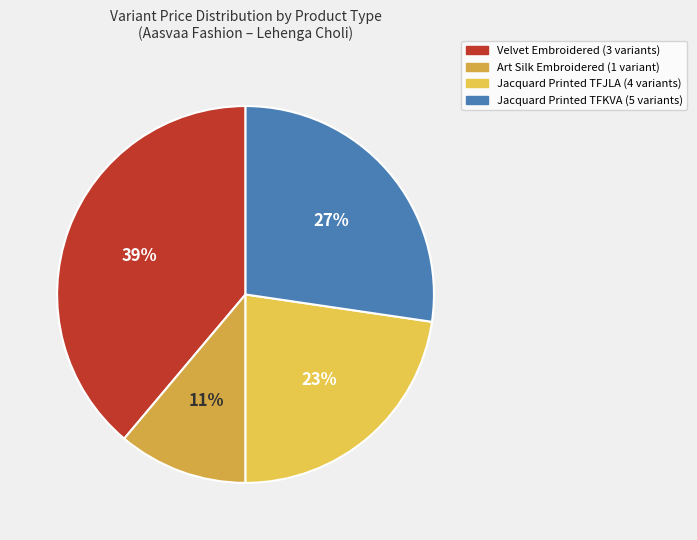

To the nearest percent, what is the difference between the largest and smallest slice percentages?

28%